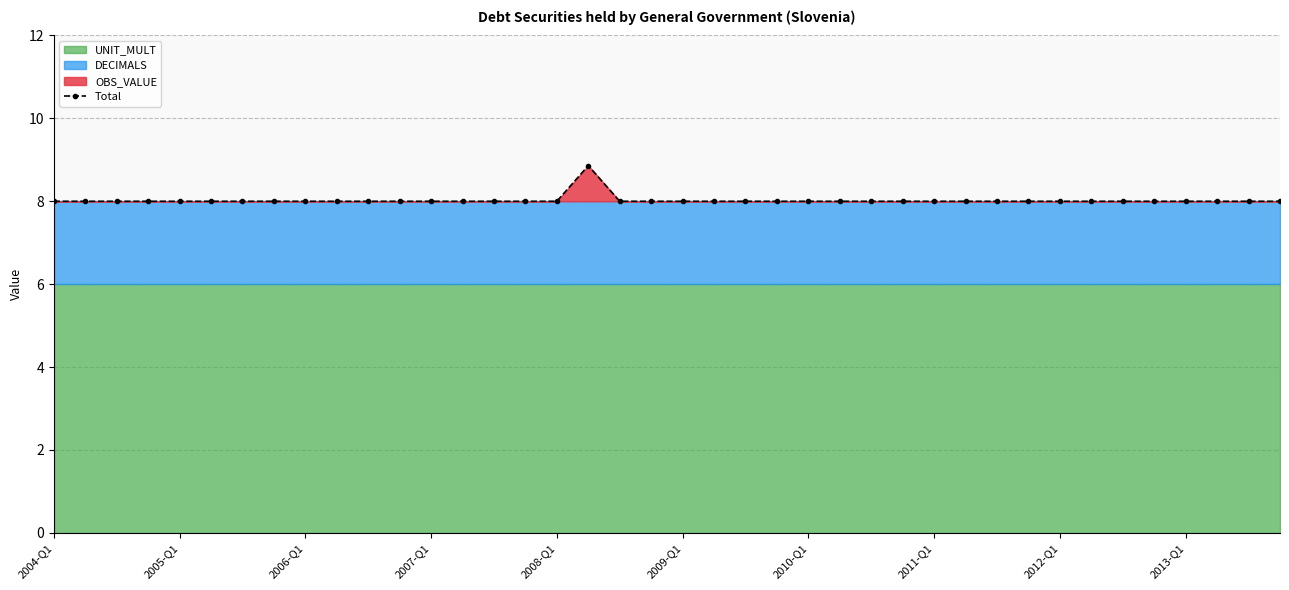

At which label is the value closest to 8?

2004-Q1